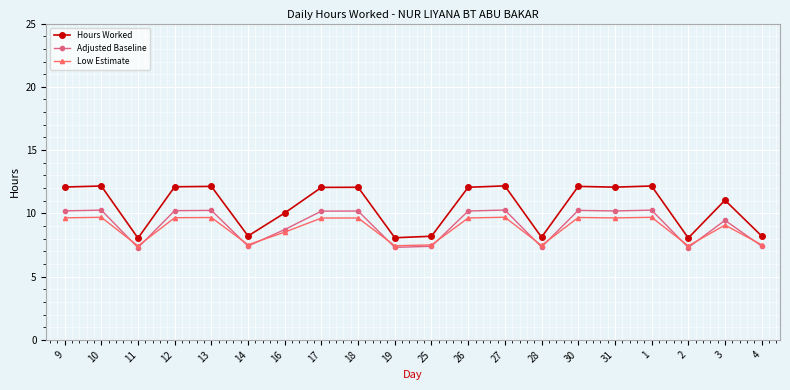

Which series has the largest total across all categories?

Hours Worked